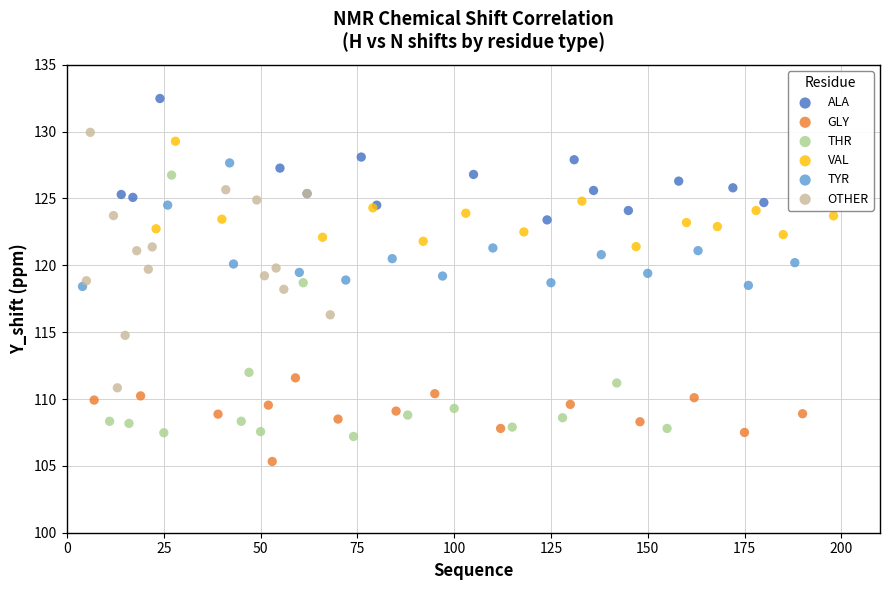

Which series reaches the maximum Y coordinate?

ALA